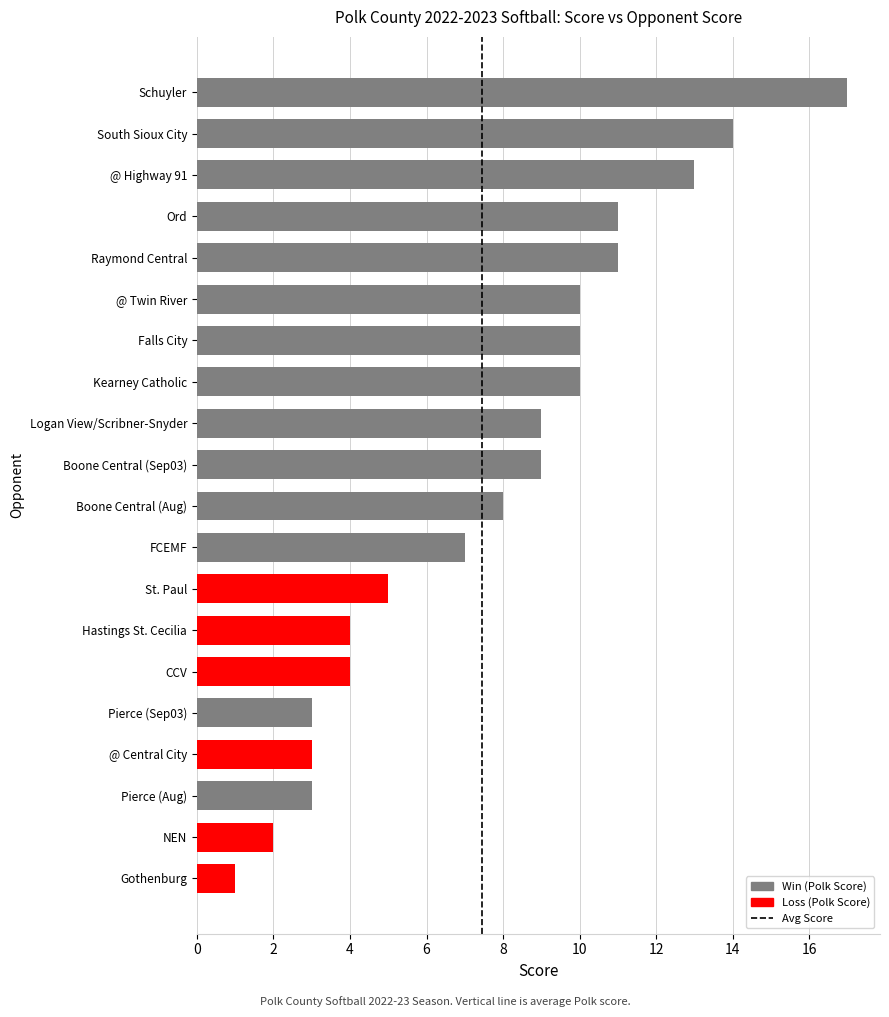

Which label corresponds to the smallest value in the chart?

Gothenburg